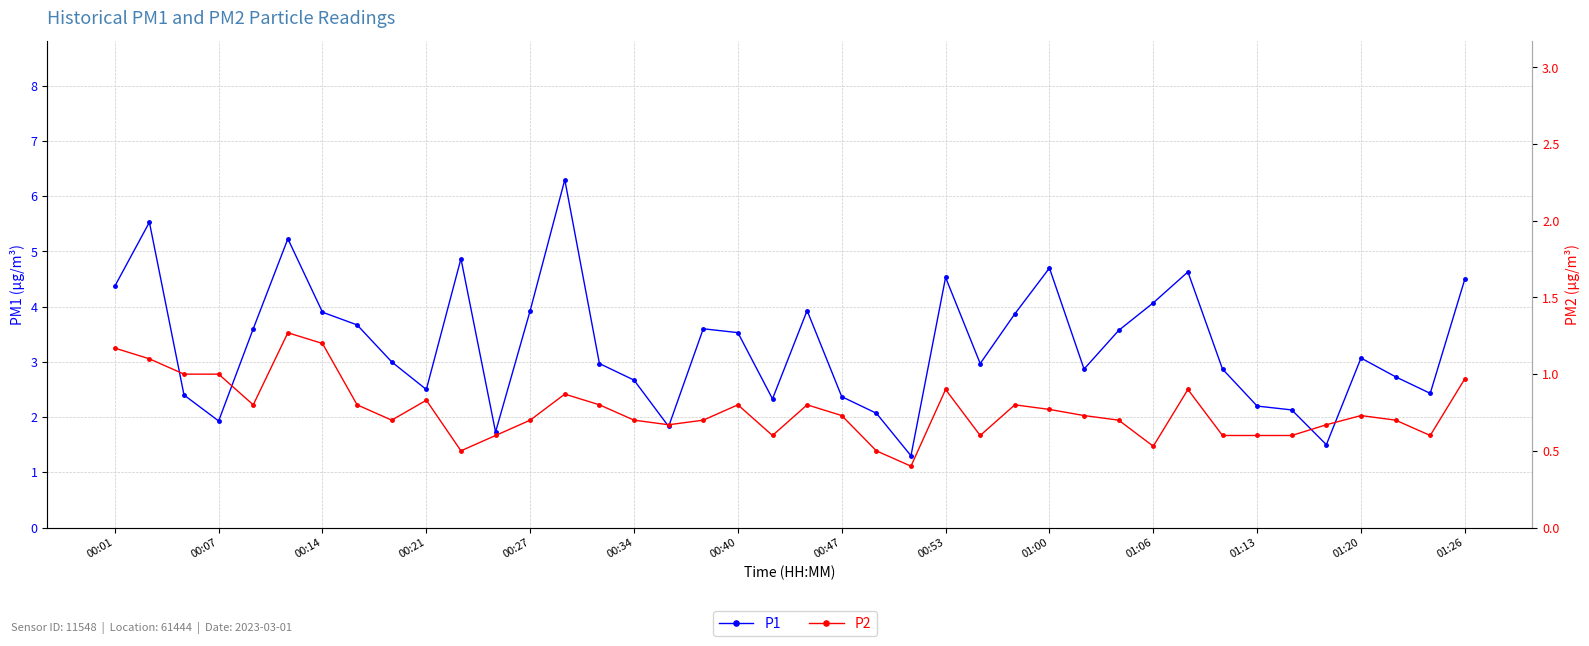

Reading left to right, transcribe all the data shown in this chart.

P1: 4.4	5.5	2.4	1.9	3.6	5.2	3.9	3.7	3.0	2.5	4.9	1.7	3.9	6.3	3.0	2.7	1.8	3.6	3.5	2.3	3.9	2.4	2.1	1.3	4.5	3.0	3.9	4.7	2.9	3.6	4.1	4.6	2.9	2.2	2.1	1.5	3.1	2.7	2.4	4.5
P2: 1.2	1.1	1.0	1.0	0.8	1.3	1.2	0.8	0.7	0.8	0.5	0.6	0.7	0.9	0.8	0.7	0.7	0.7	0.8	0.6	0.8	0.7	0.5	0.4	0.9	0.6	0.8	0.8	0.7	0.7	0.5	0.9	0.6	0.6	0.6	0.7	0.7	0.7	0.6	1.0